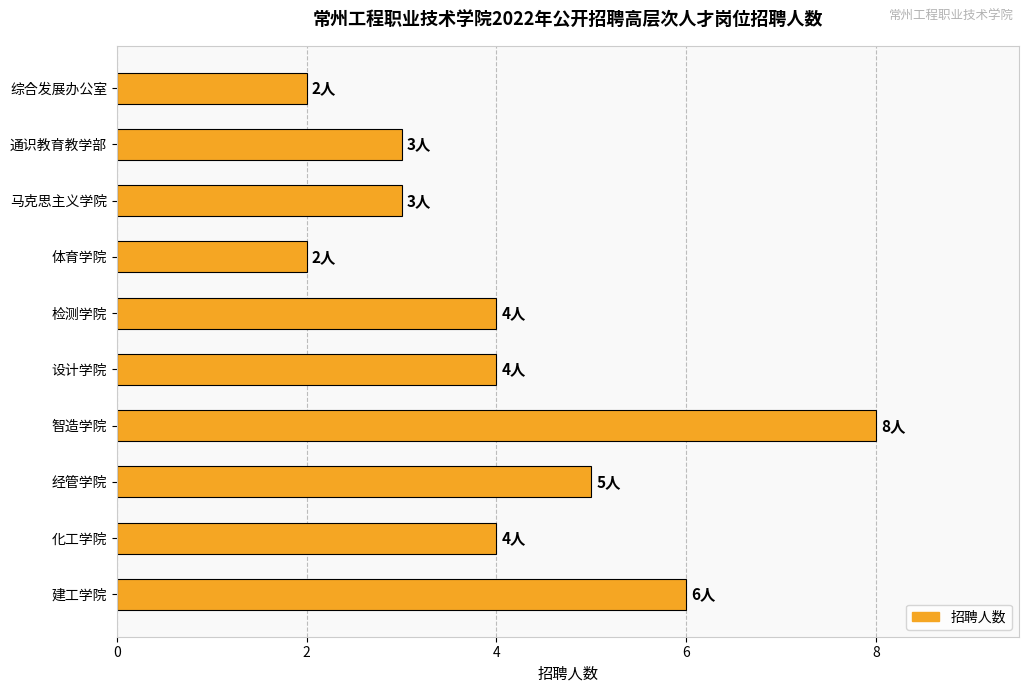

What is the average value?

4